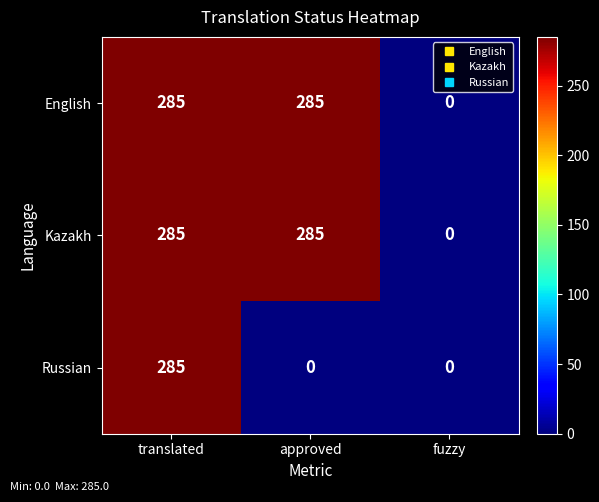

Reading left to right, list all the values displayed in this chart.

English: translated=285	approved=285	fuzzy=0
Kazakh: translated=285	approved=285	fuzzy=0
Russian: translated=285	approved=0	fuzzy=0